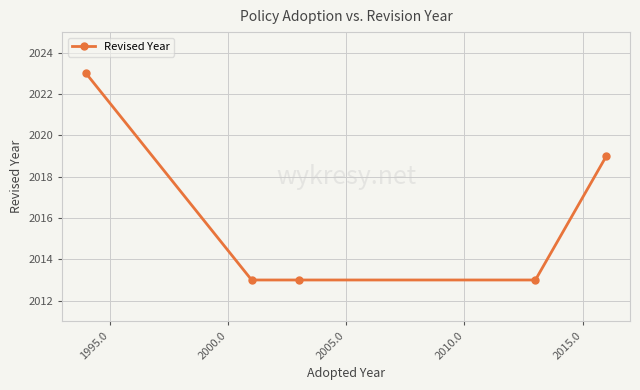

What is the maximum value shown in the chart?

2023